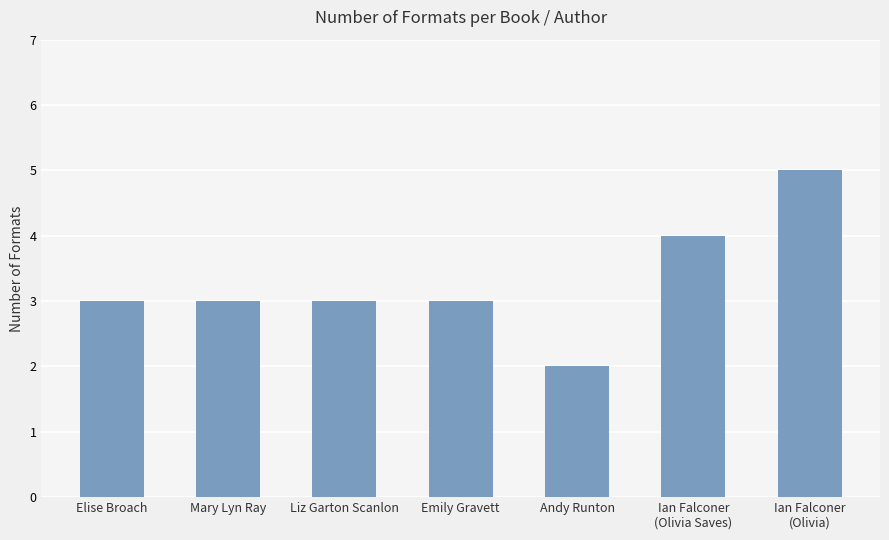

What is the average value?

3